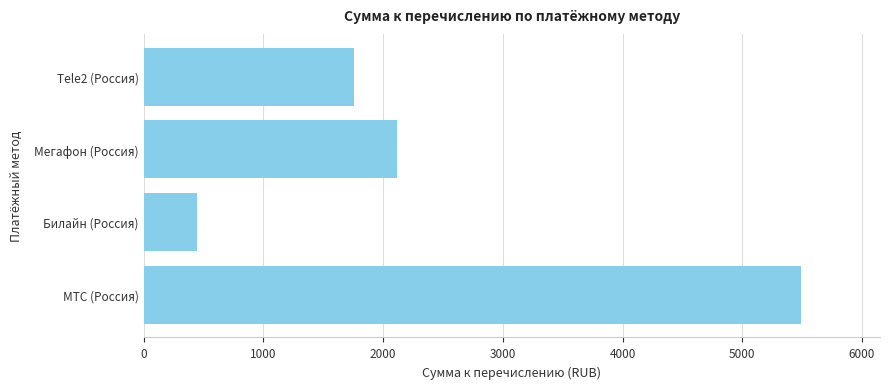

What is the ratio of the value at Tele2 (Россия) to the value at Мегафон (Россия)?

0.8